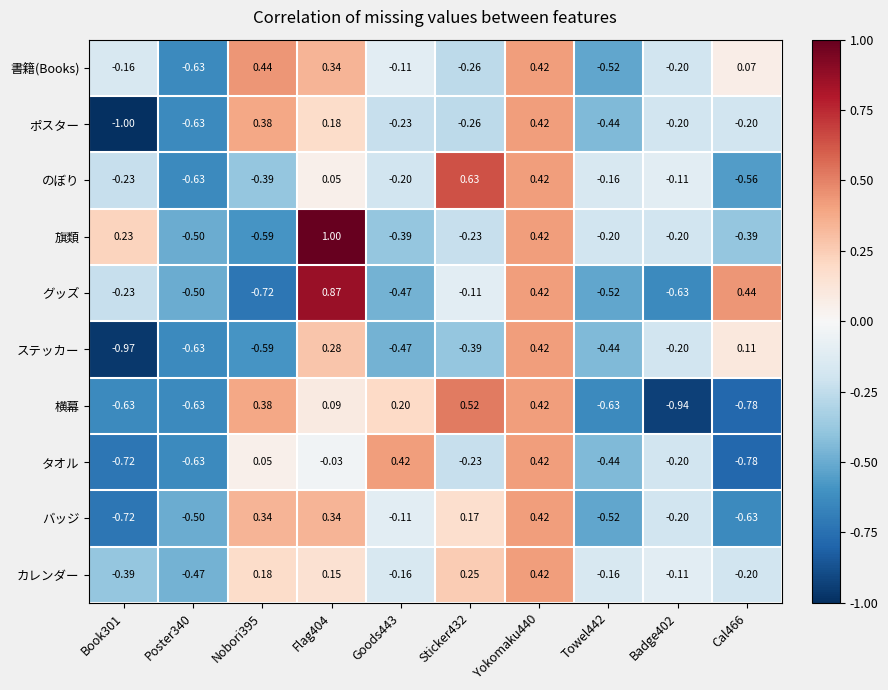

Which series changed the most between Sticker432 and Towel442?

横幕